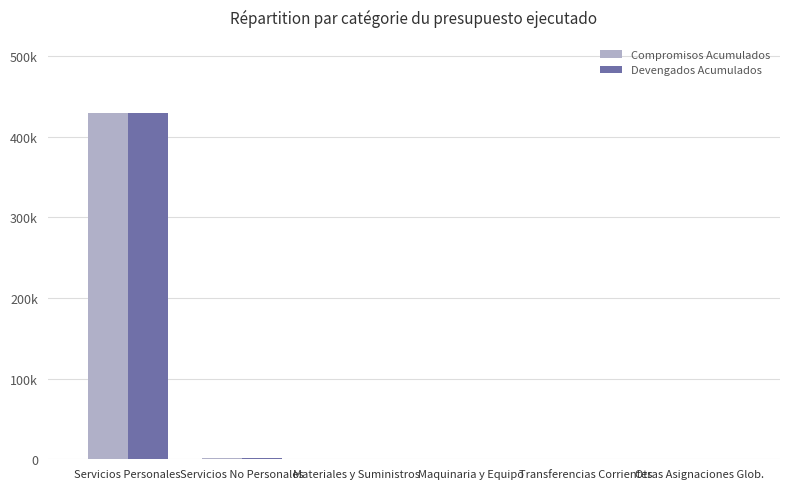

What is the average value of the Devengados Acumulados series?

71758.4